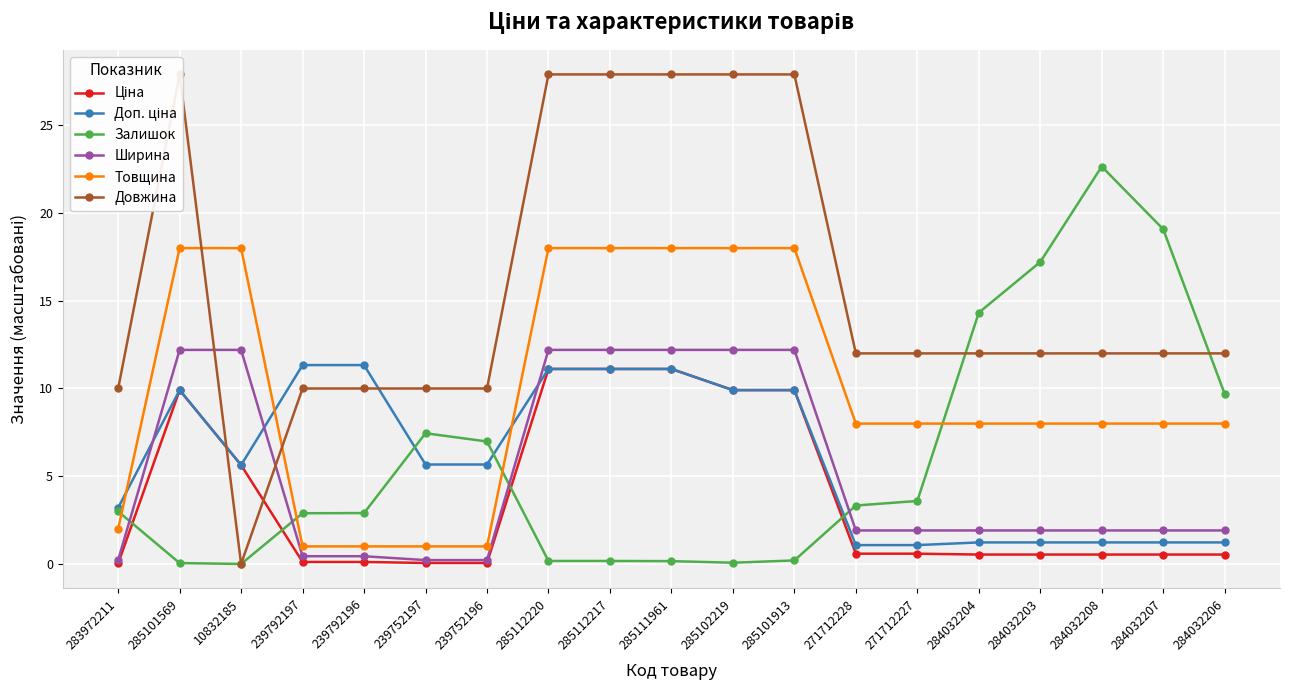

What is the difference between the maximum and minimum values in the Товщина series?

17.0